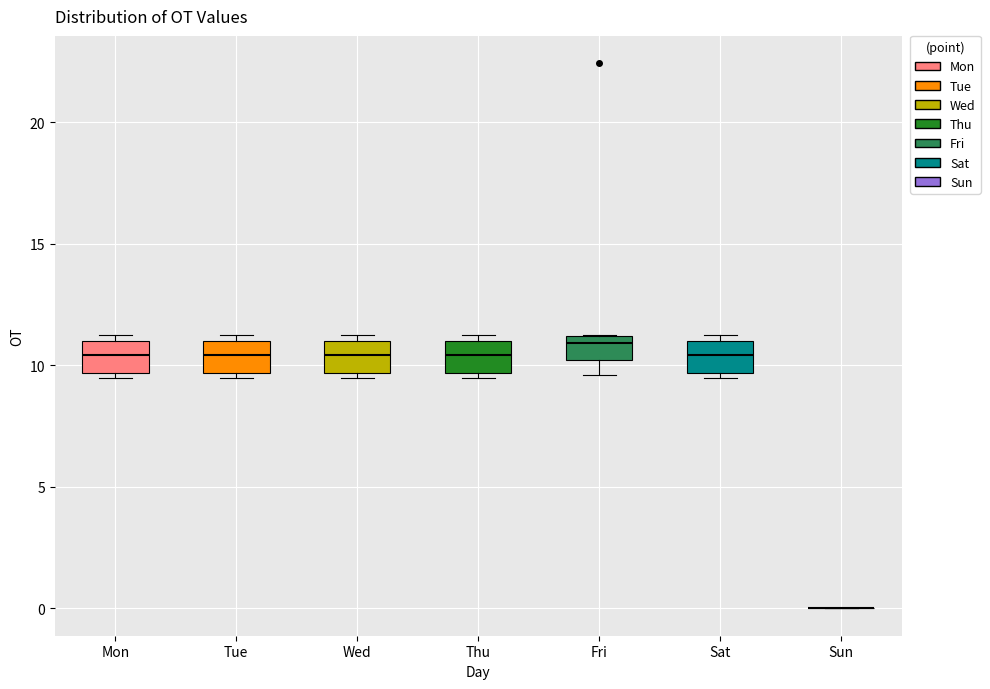

Where is the lower edge of the box for Mon on the y-axis? The values are not printed on the chart, so give them approximately, as read against the axis.

9.5